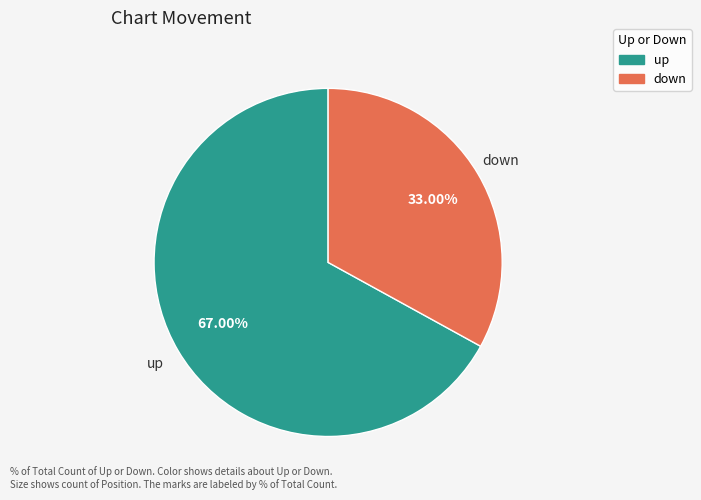

Which category has the smallest portion of the pie?

down